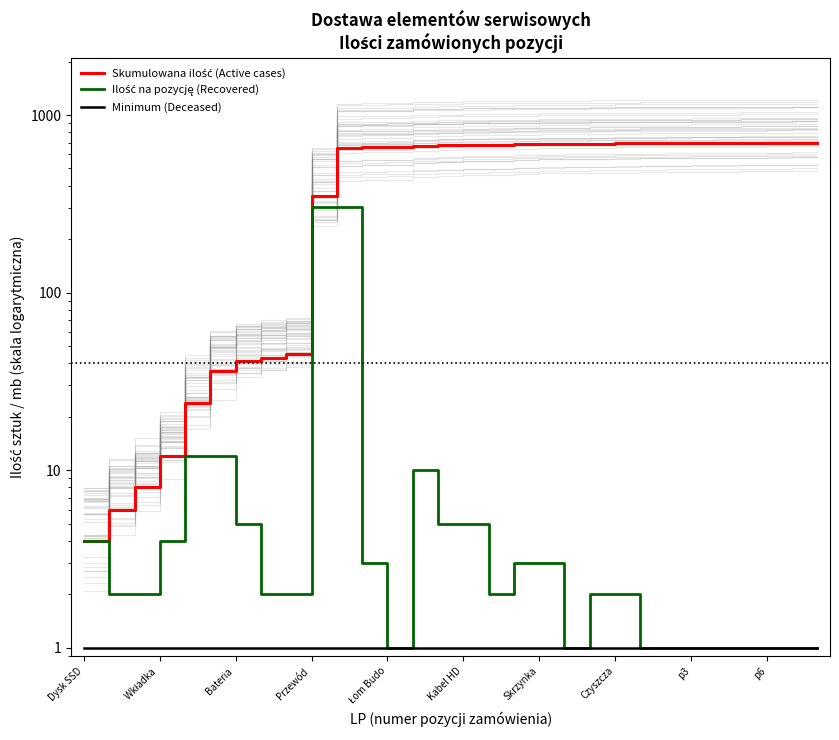

Does the chart display data point markers on the line(s)?

No